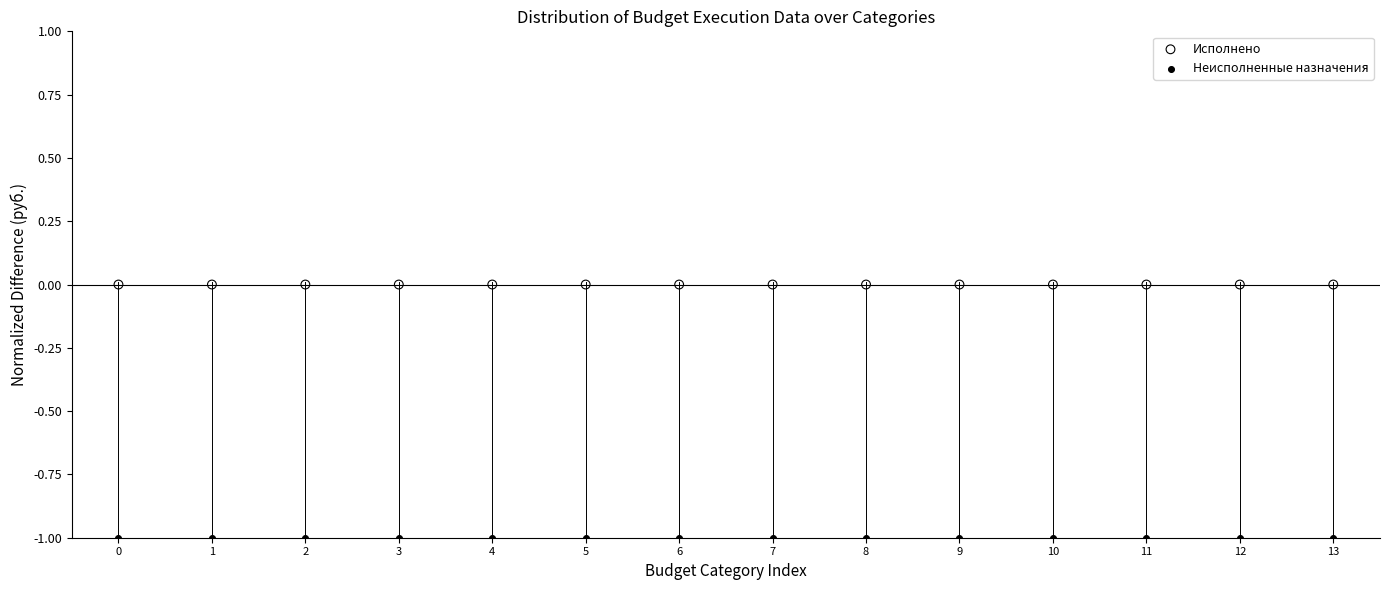

Which series reaches the maximum Y coordinate?

Исполнено